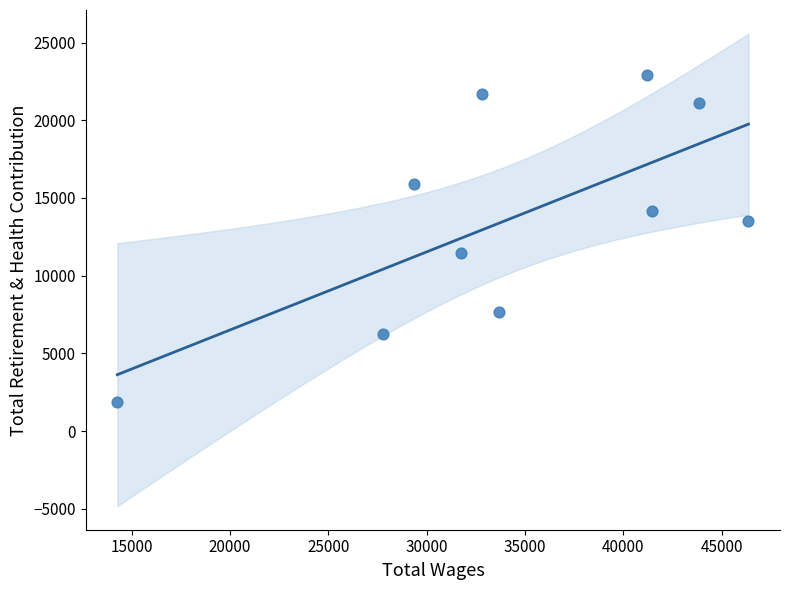

What is the range of Y values (max minus min)?

21043